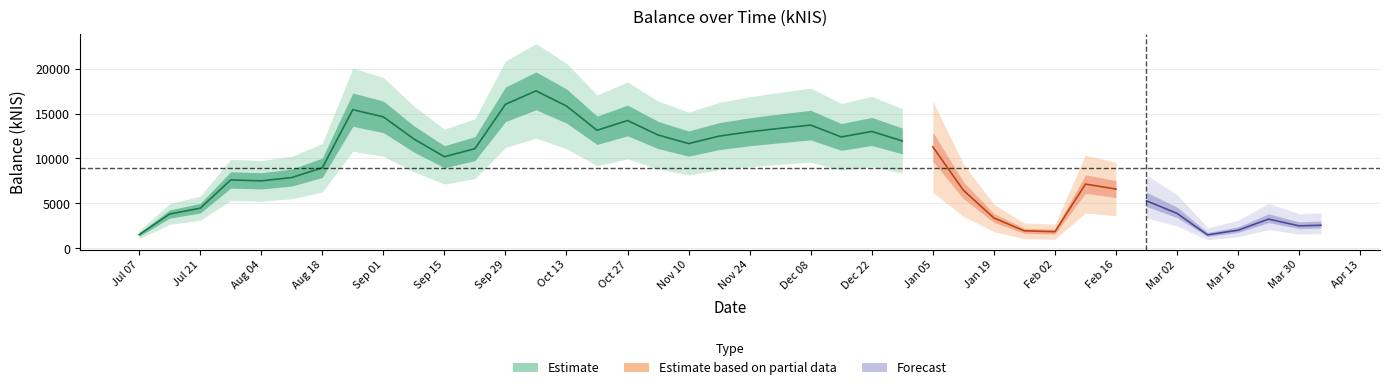

At which category does the chart reach its peak across all series?

2022-10-06